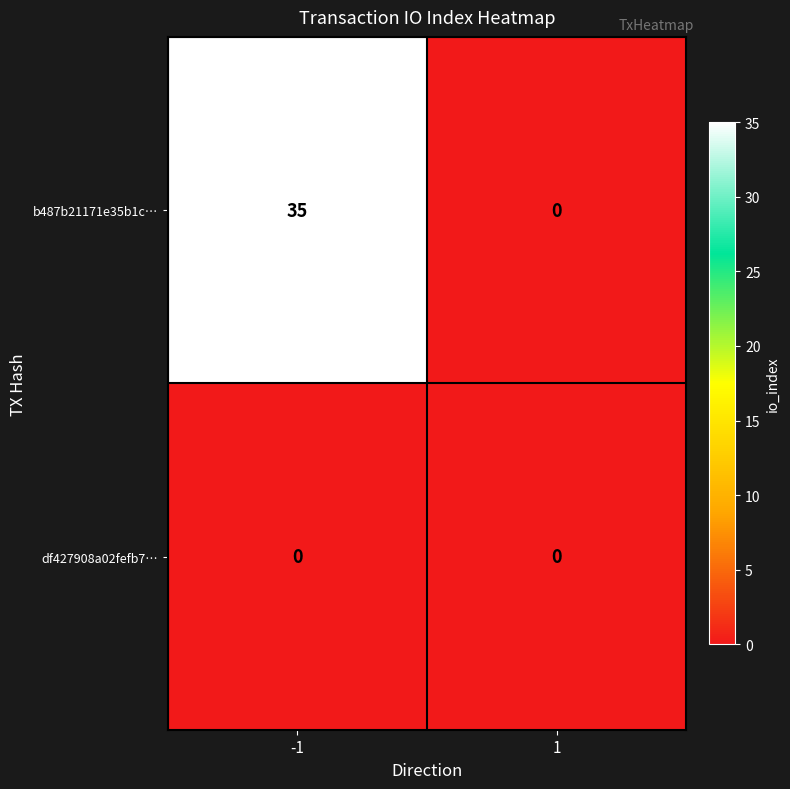

Count the number of data series in this chart.

2